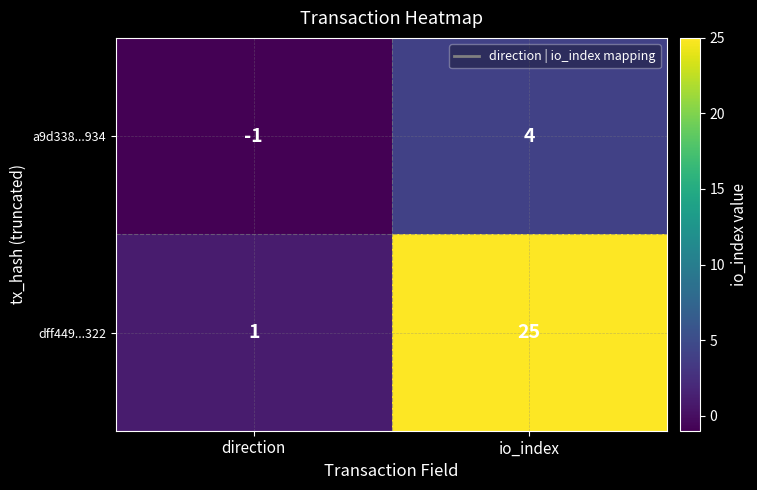

Reading left to right, what are all the values shown in this chart?

a9d338...934: -1	4
dff449...322: 1	25